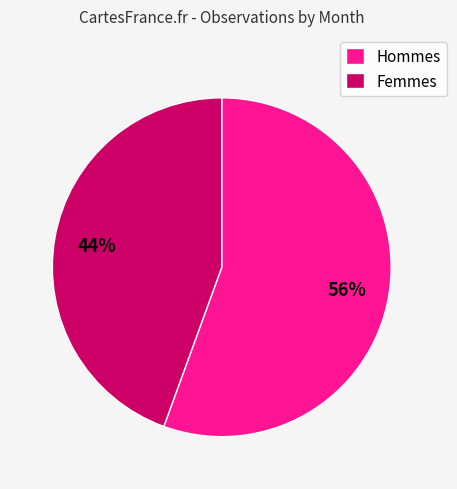

True or false: Hommes accounts for 56% of the total.

True